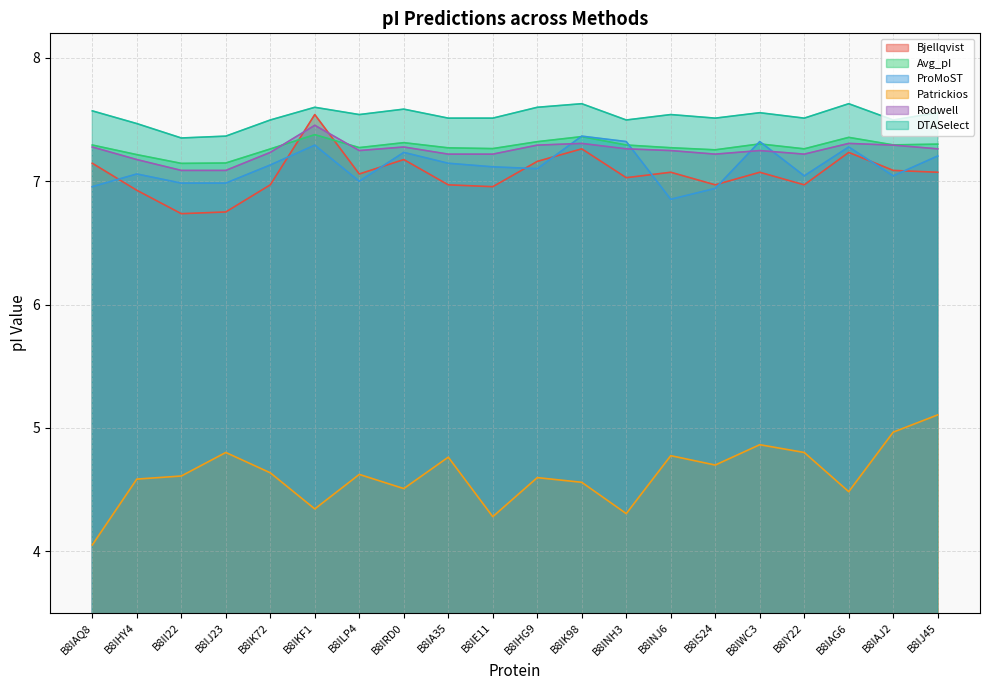

True or false: Patrickios has a value of 6.0 at B8IAQ8.

False